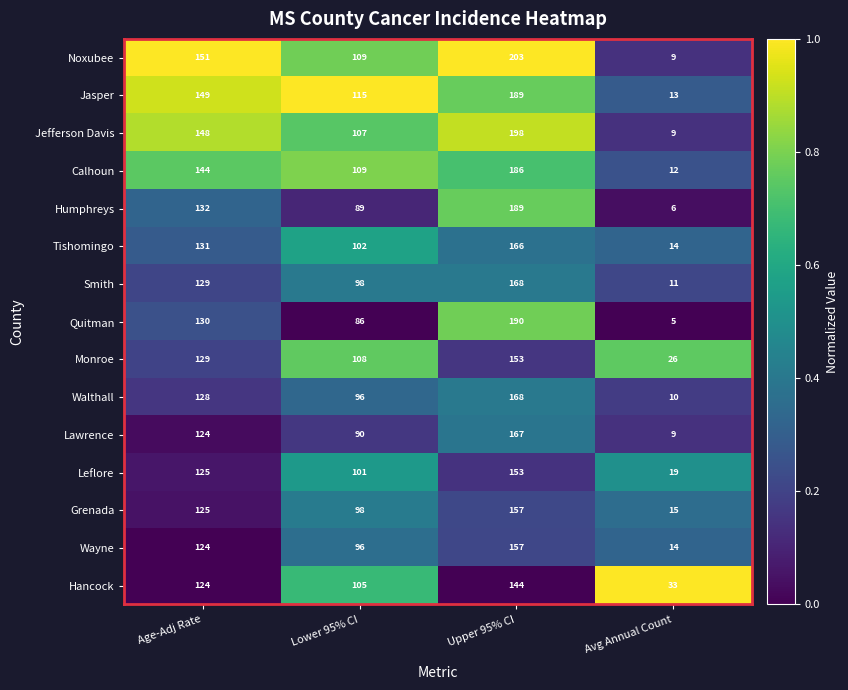

List the labels in order of Hancock value, largest first.

Upper 95% CI, Age-Adj Rate, Lower 95% CI, Avg Annual Count